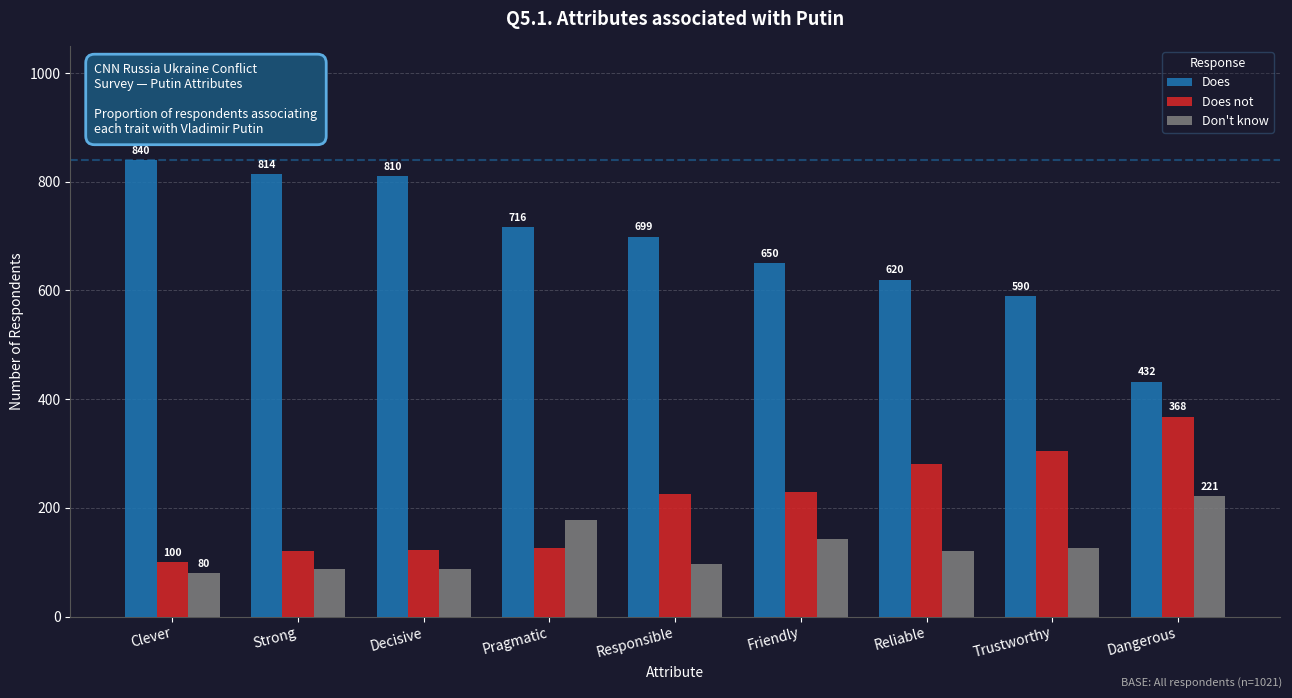

Which series has the largest total across all categories?

Does